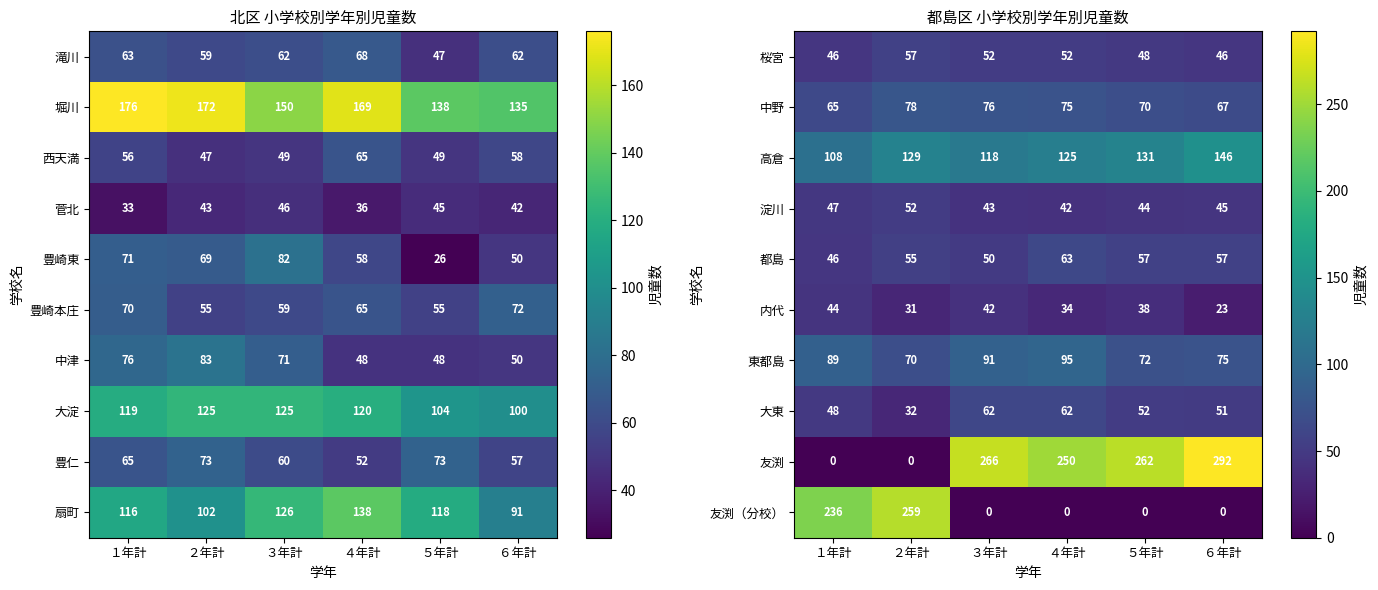

What is the difference between the 友渕 values at ３年計 and １年計?

266